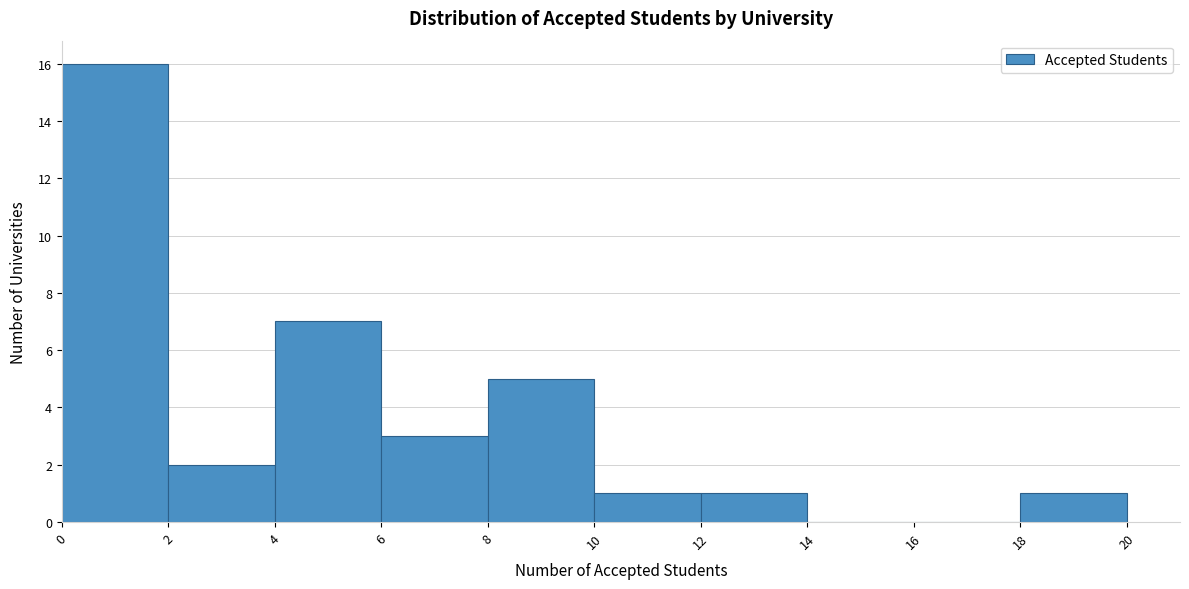

Which range on the x-axis has the tallest bar?

0 to 2